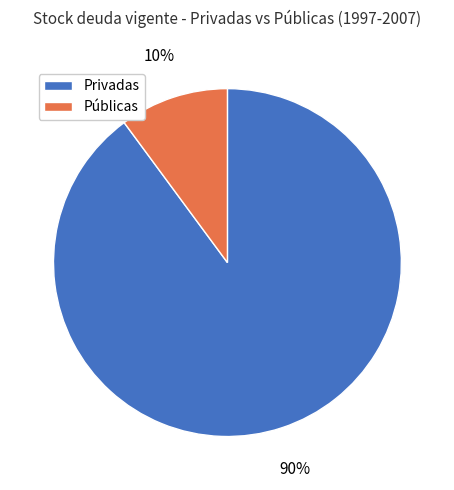

What percentage is the Públicas slice, to the nearest percent?

10%